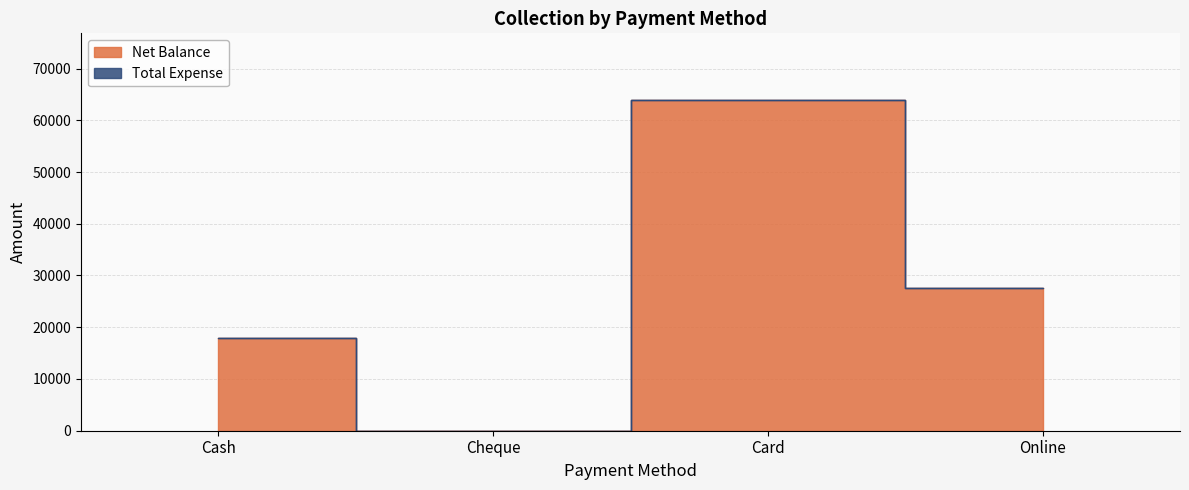

Count the number of categories in the chart.

4